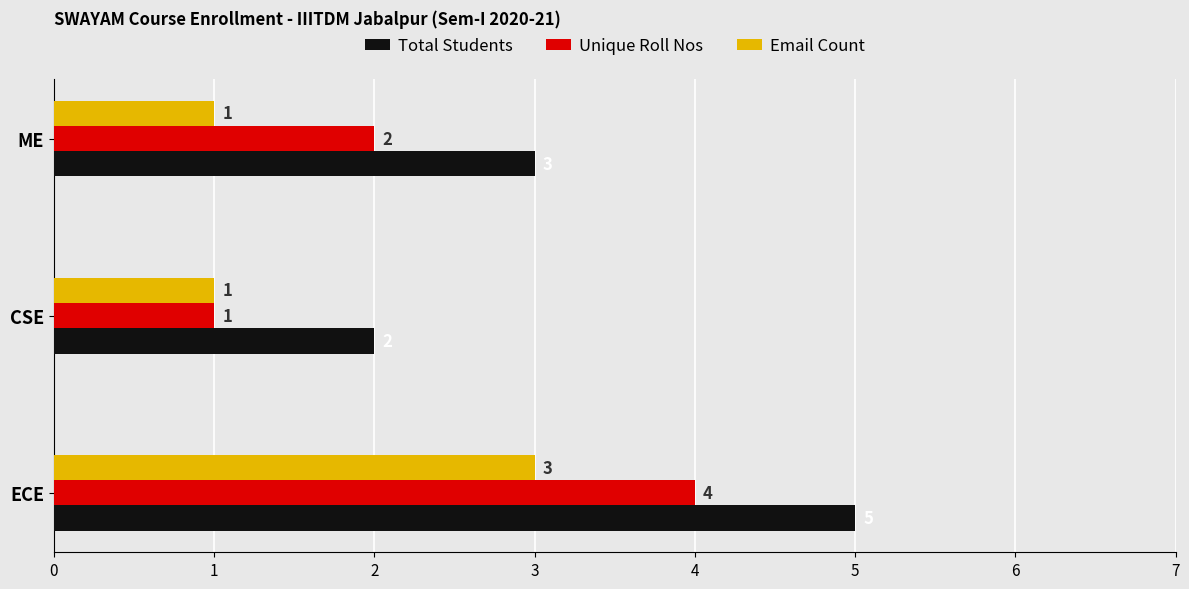

At which label is Unique Roll Nos closest to 2?

ME